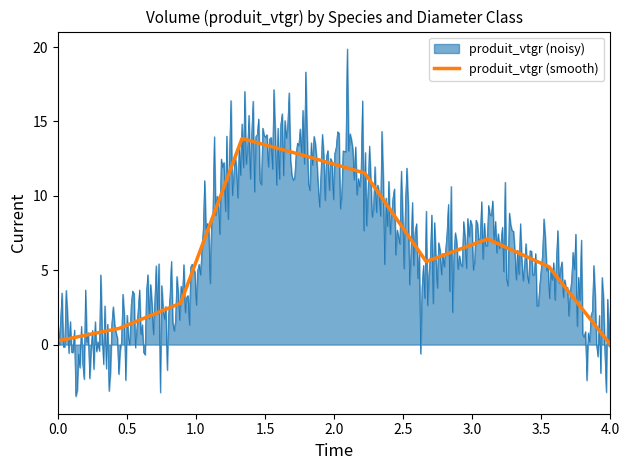

The value of produit_vtgr (smooth) at 4.0 is 0.0. True or false?

True